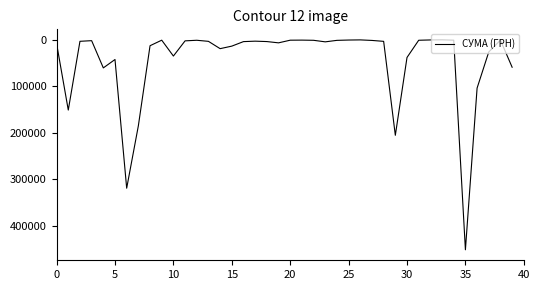

What is the maximum value shown in the chart?

452100.0